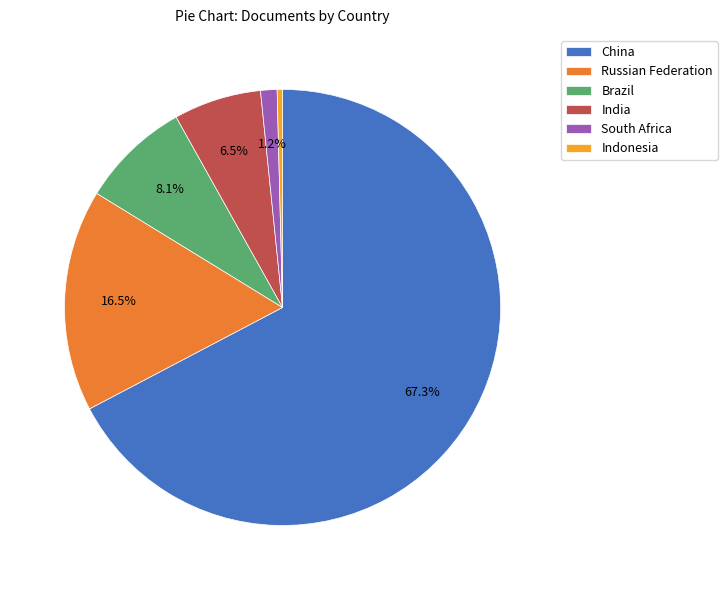

What is the majority slice?

China